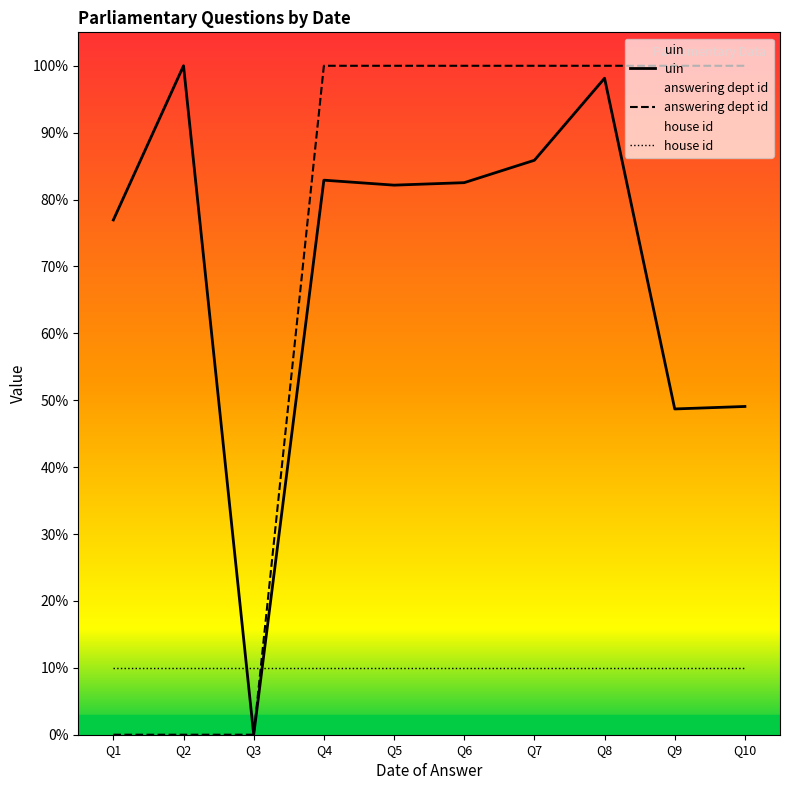

The uin series shows 132.6 at Q8. True or false?

False